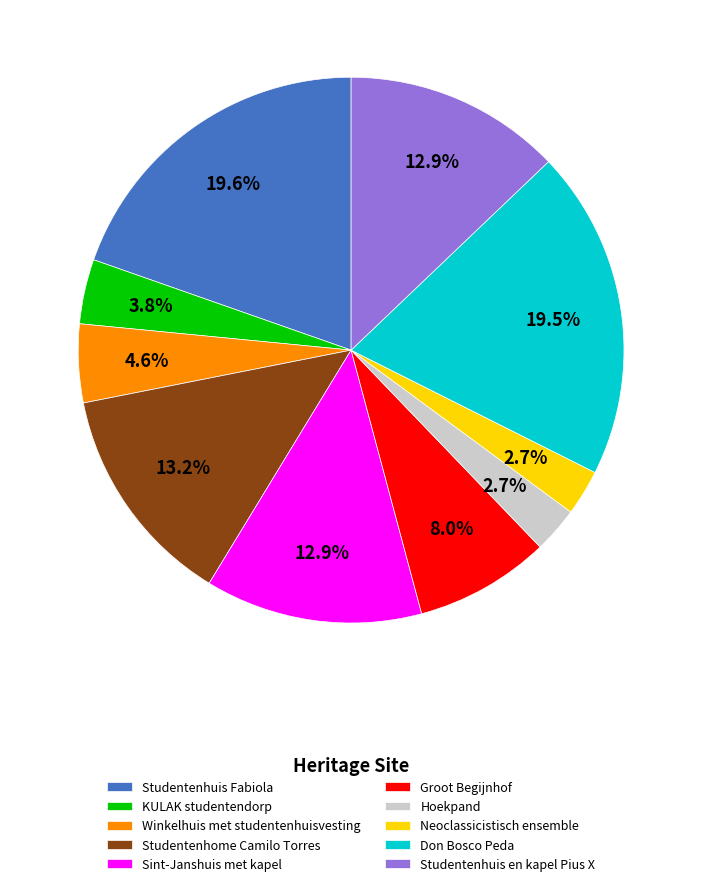

Approximately how many times larger is the value at Studentenhome Camilo Torres compared to Hoekpand?

4.9